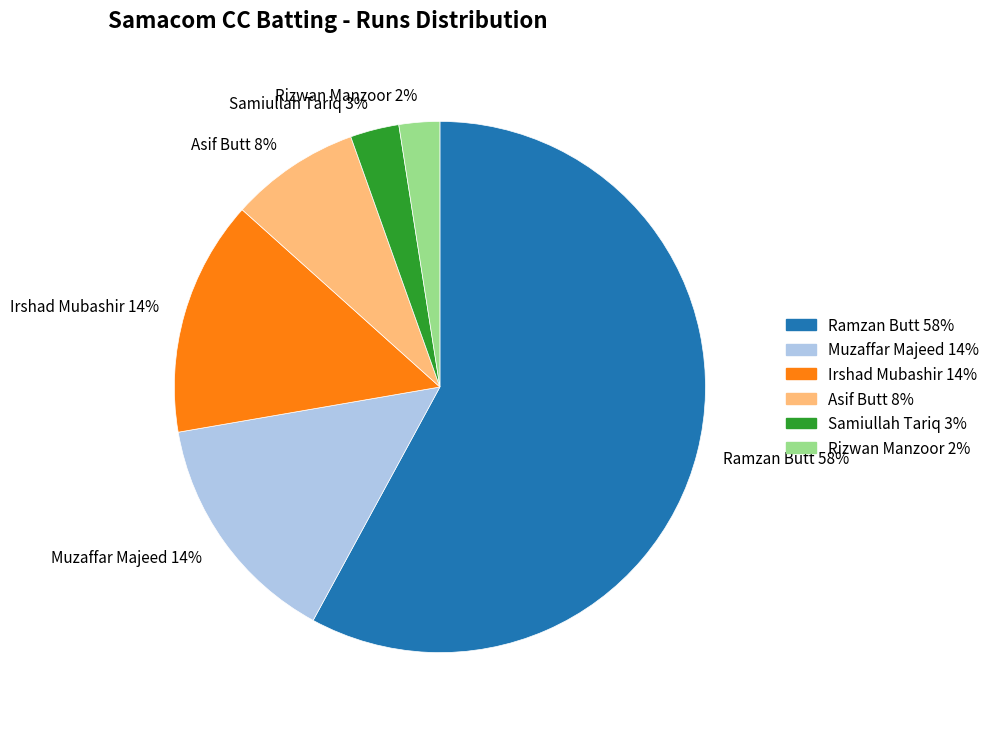

To the nearest percent, what percentage of the pie is Muzaffar Majeed?

14%